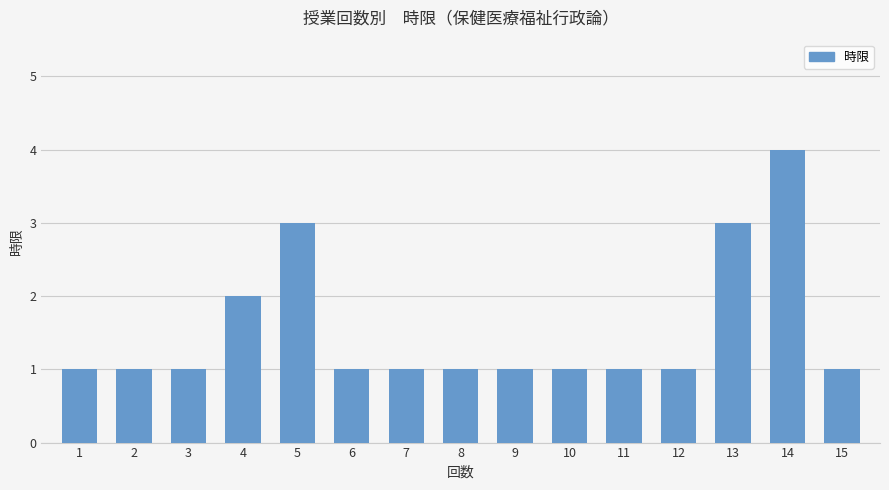

What is the average value?

2